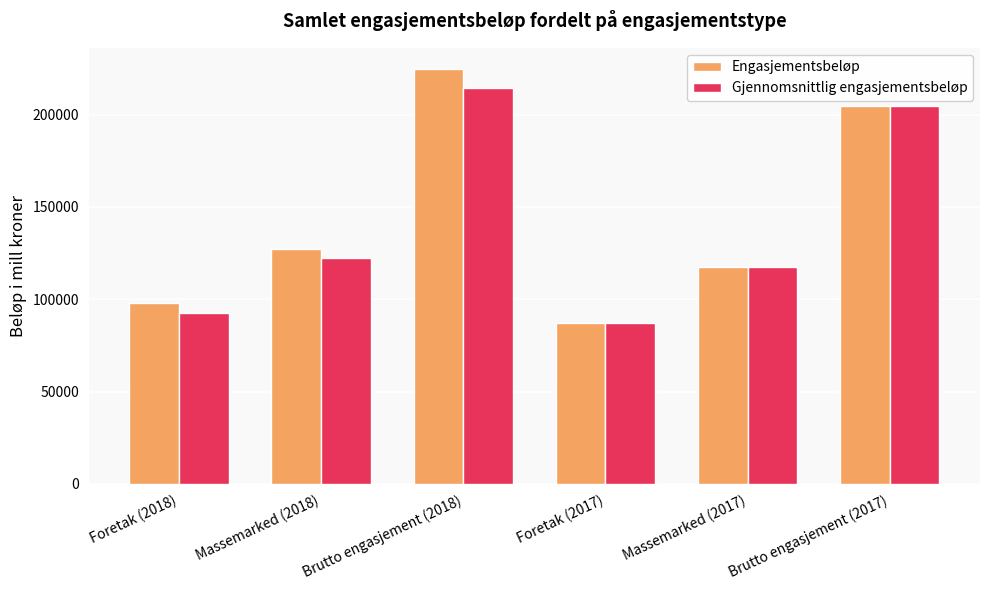

Reading left to right, transcribe all the data shown in this chart.

Engasjementsbeløp: Foretak (2018)=97820	Massemarked (2018)=127064	Brutto engasjement (2018)=224884	Foretak (2017)=87052	Massemarked (2017)=117334	Brutto engasjement (2017)=204386
Gjennomsnittlig engasjementsbeløp: Foretak (2018)=92436	Massemarked (2018)=122199	Brutto engasjement (2018)=214635	Foretak (2017)=87052	Massemarked (2017)=117334	Brutto engasjement (2017)=204386